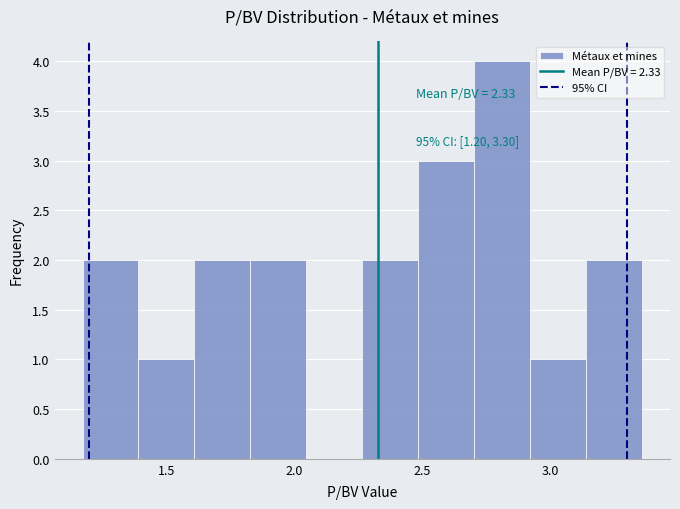

Which range on the x-axis has the tallest bar?

2.70 to 2.90